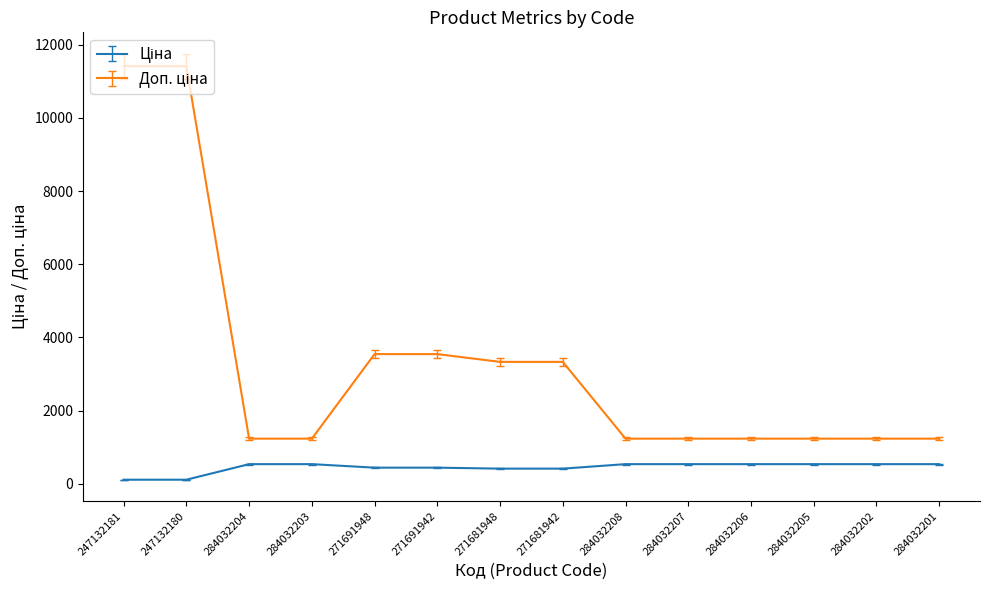

What is the spread (max minus min) of values at 271681942?

2915.9